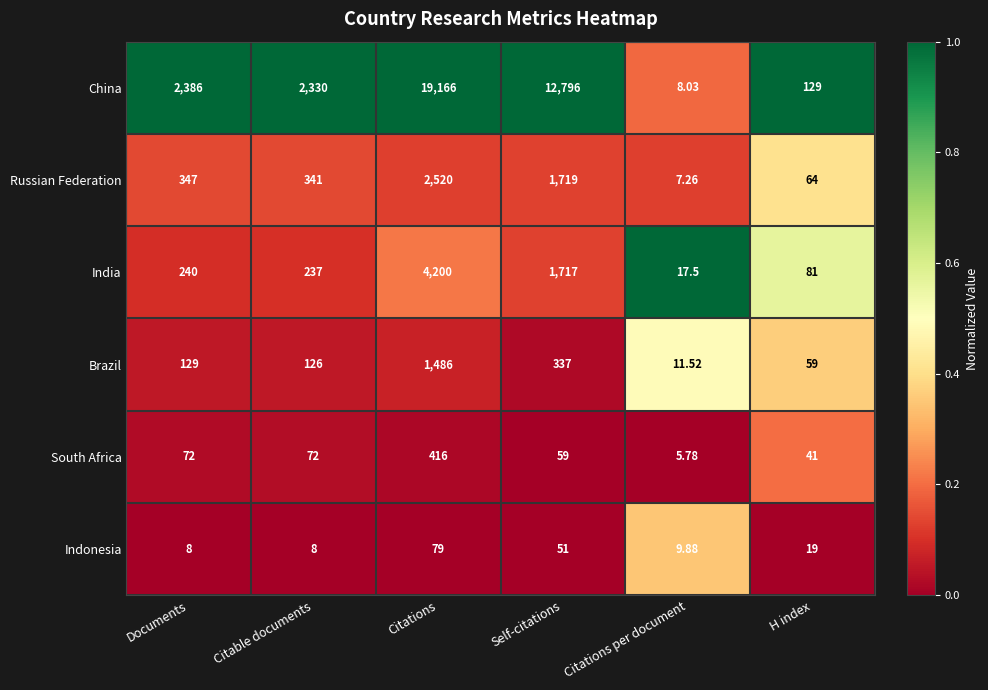

What is the difference between the highest and lowest values at Citations?

19087.0